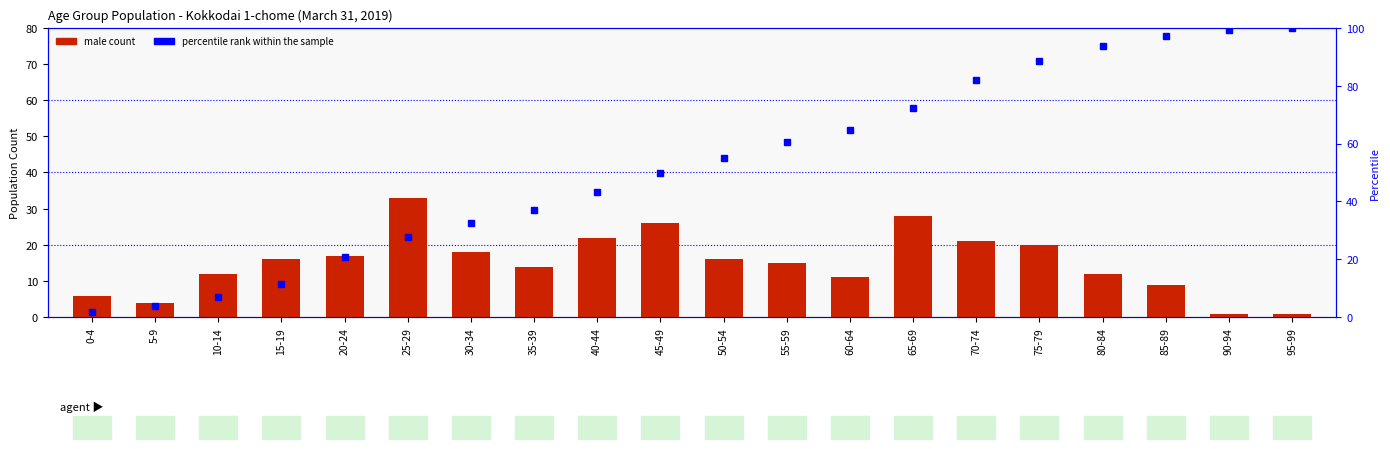

Which series changed the most between 35-39 and 95-99?

percentile rank within the sample